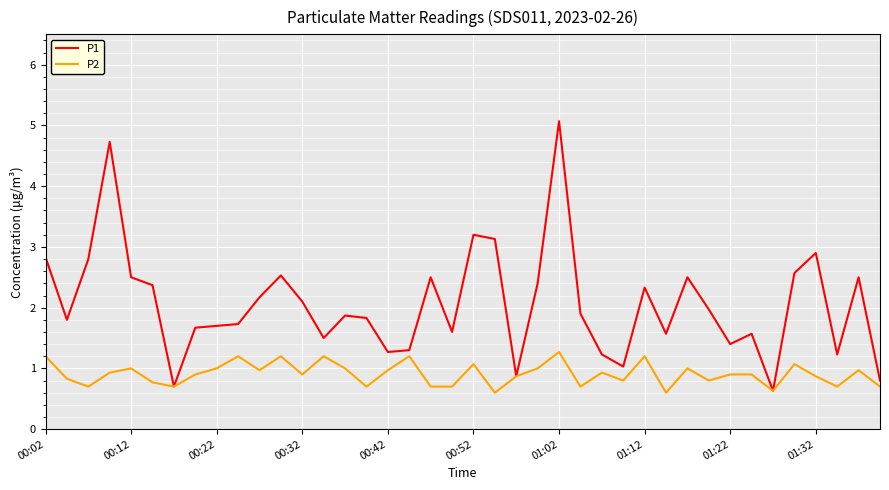

Which series has the widest spread of values?

P1